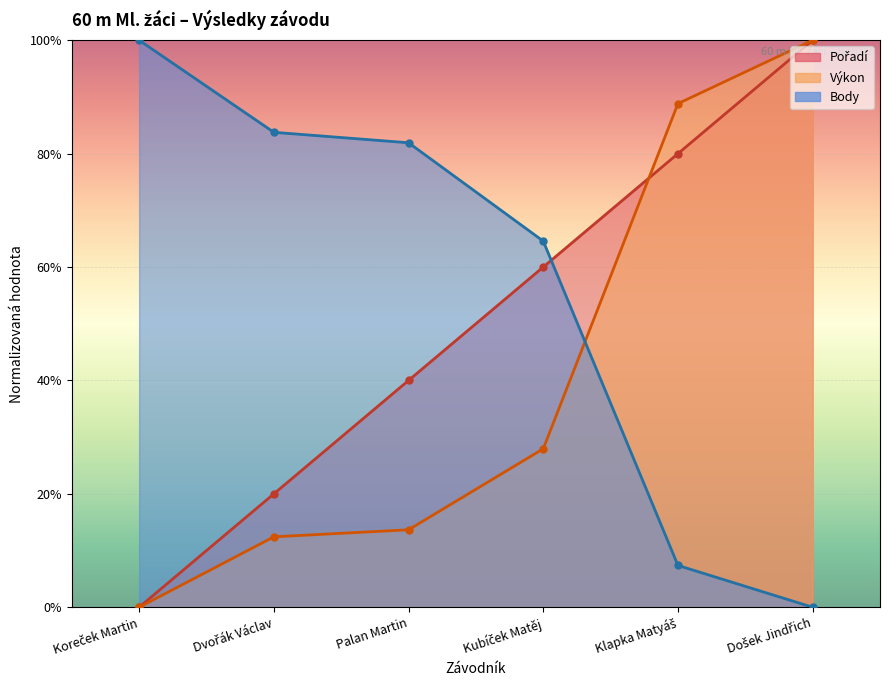

Reading left to right, transcribe all the data shown in this chart.

Pořadí: 0.0	0.2	0.4	0.6	0.8	1.0
Výkon: 0.0	0.1	0.1	0.3	0.9	1.0
Body: 1.0	0.8	0.8	0.6	0.1	0.0